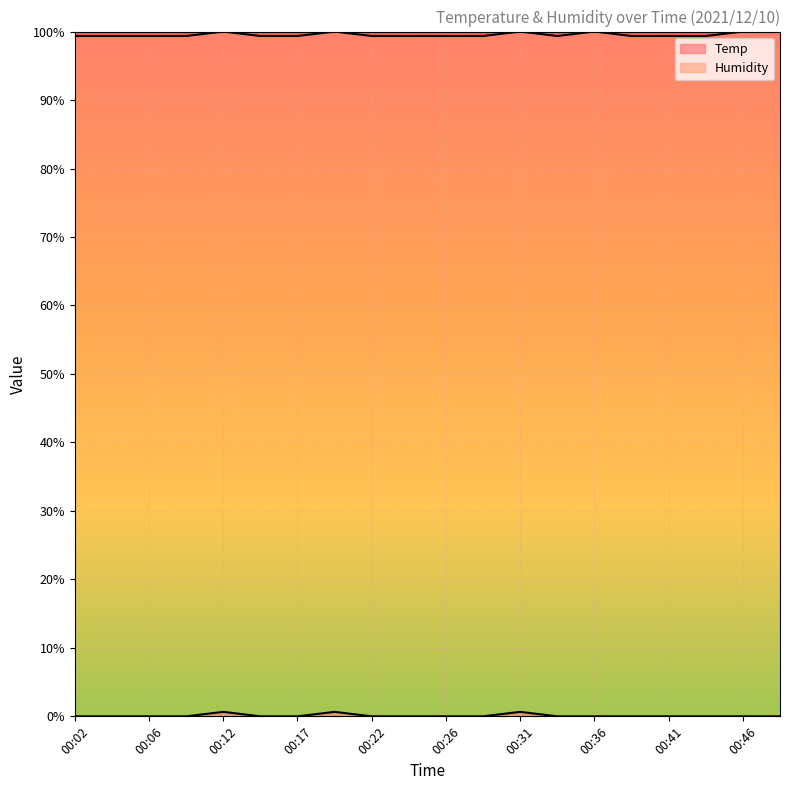

At which label does Humidity reach its minimum?

00:02